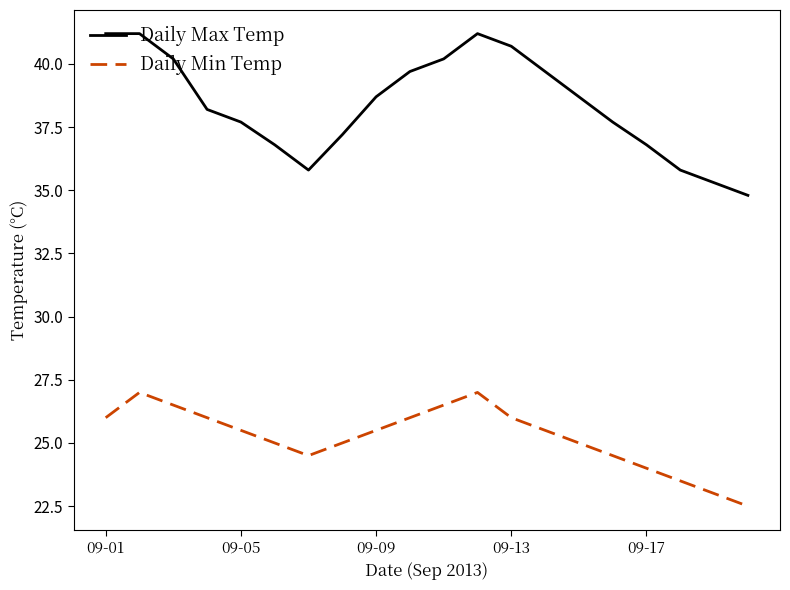

What is the minimum value shown in the chart?

22.5